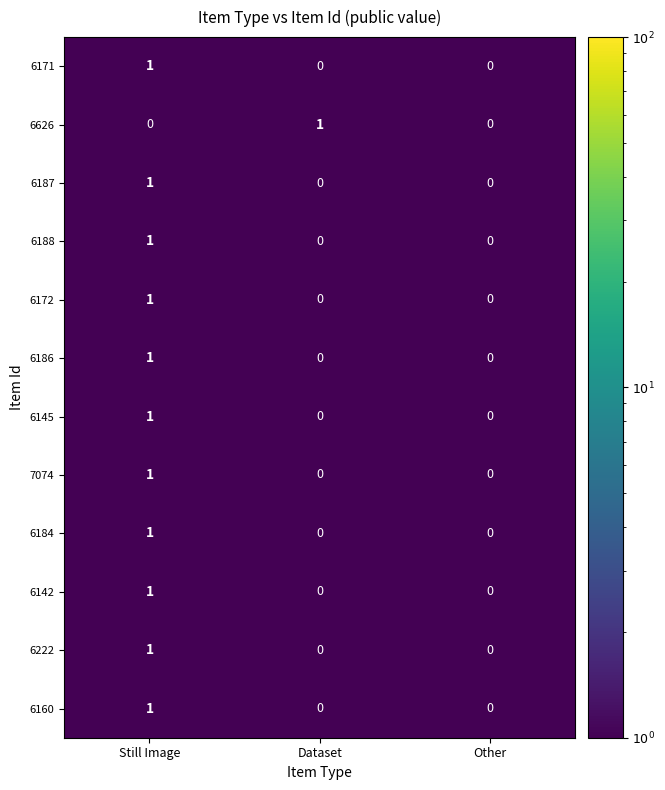

What is the difference between the highest and lowest values at Still Image?

1